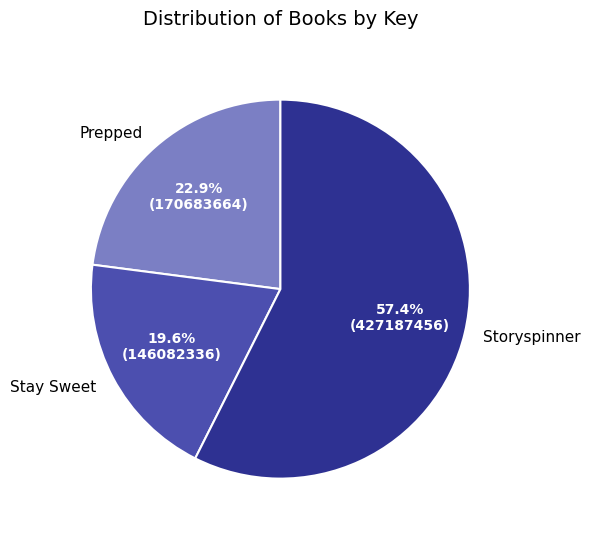

Which slice is the smallest?

Stay Sweet